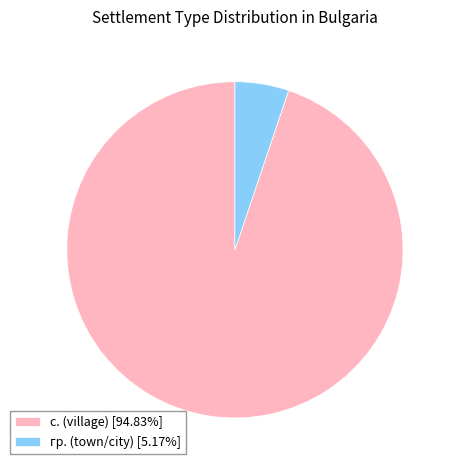

Does гр. (town/city) [5.17%] account for over 50% of the chart?

No